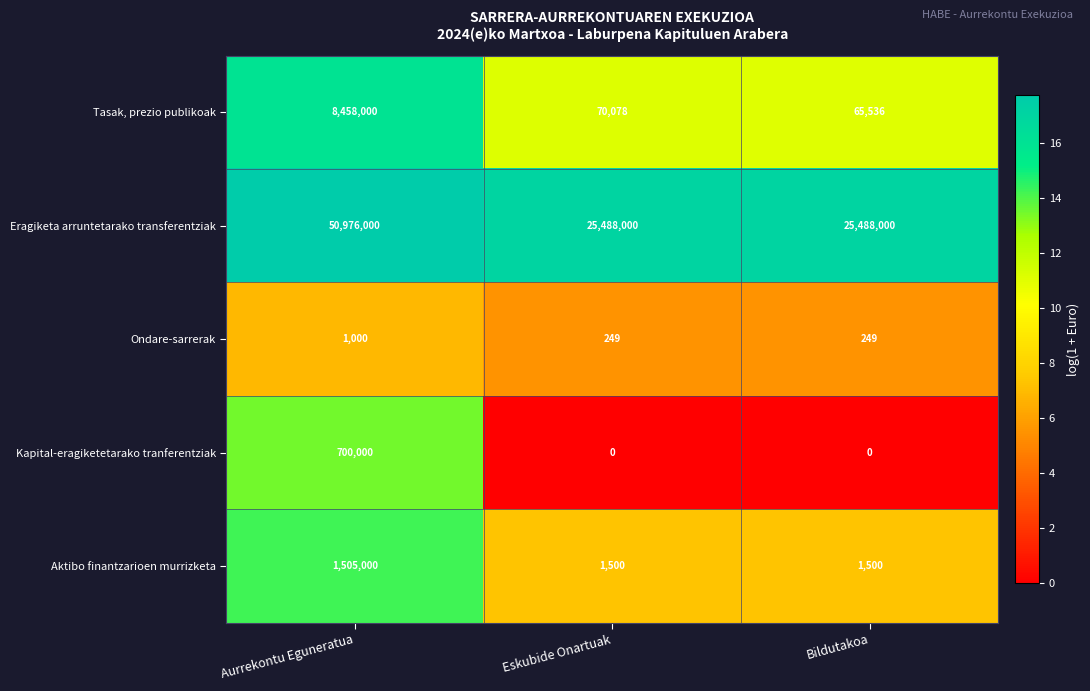

What is the spread (max minus min) of values at Bildutakoa?

25488000